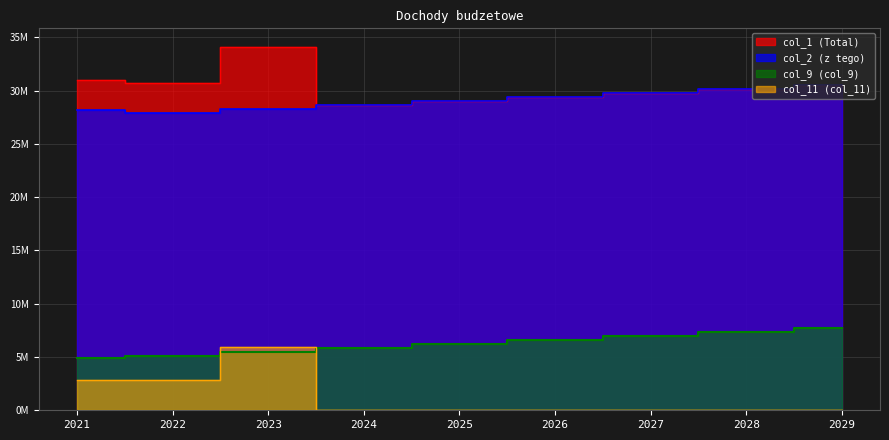

Reading left to right, list all the values displayed in this chart.

col_1 (Total): 31.0	30.7	34.1	28.6	29.0	29.4	29.7	30.1	30.5
col_2 (z tego): 28.2	27.9	28.2	28.6	29.0	29.4	29.7	30.1	30.5
col_9 (col_9): 4.9	5.1	5.4	5.8	6.2	6.6	6.9	7.3	7.7
col_11 (col_11): 2.8	2.8	5.9	0.0	0.0	0.0	0.0	0.0	0.0